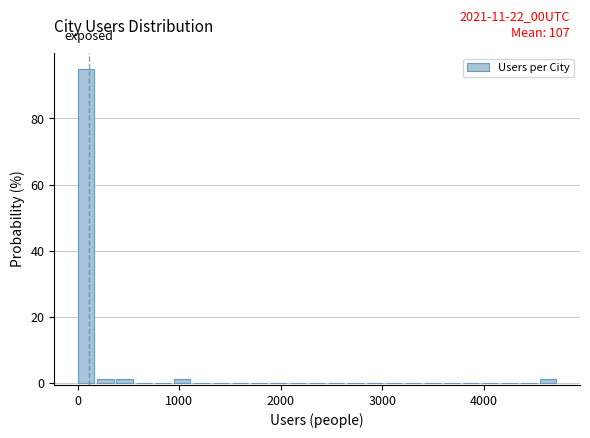

Read against the x-axis, roughly where is the centre of the tallest bar?

100